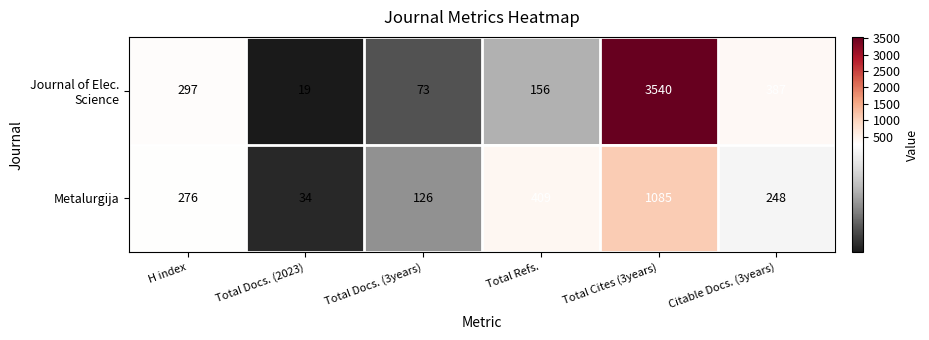

What is the difference between the highest and lowest values at Total Docs. (2023)?

15